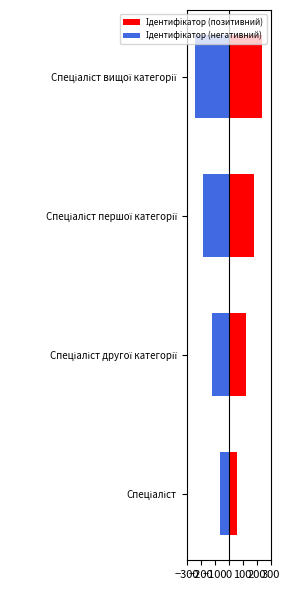

List the series in order of their overall mean, lowest first.

Ідентифікатор (негативний), Ідентифікатор (позитивний)